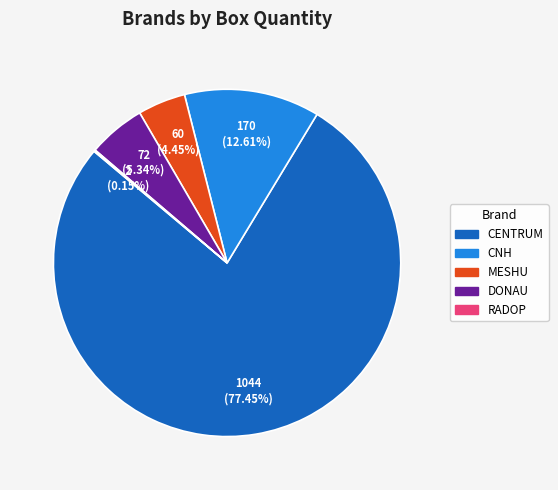

To the nearest percent, what is the average slice percentage?

20%